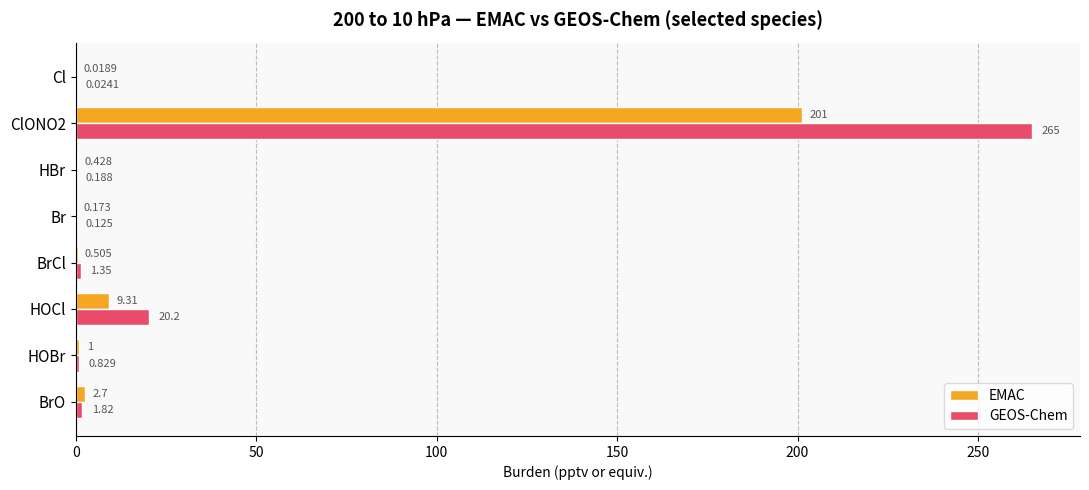

Which series has the largest total across all categories?

GEOS-Chem